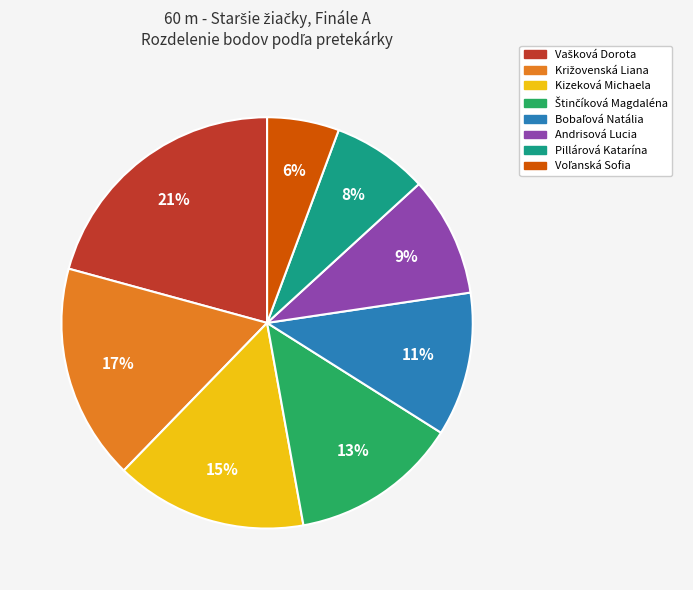

To the nearest percent, what is the difference between the largest and smallest slice percentages?

15%